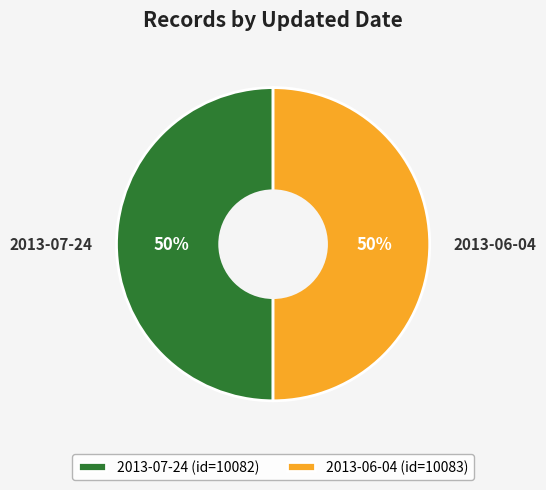

What percentage is the 2013-06-04 slice, to the nearest percent?

50%